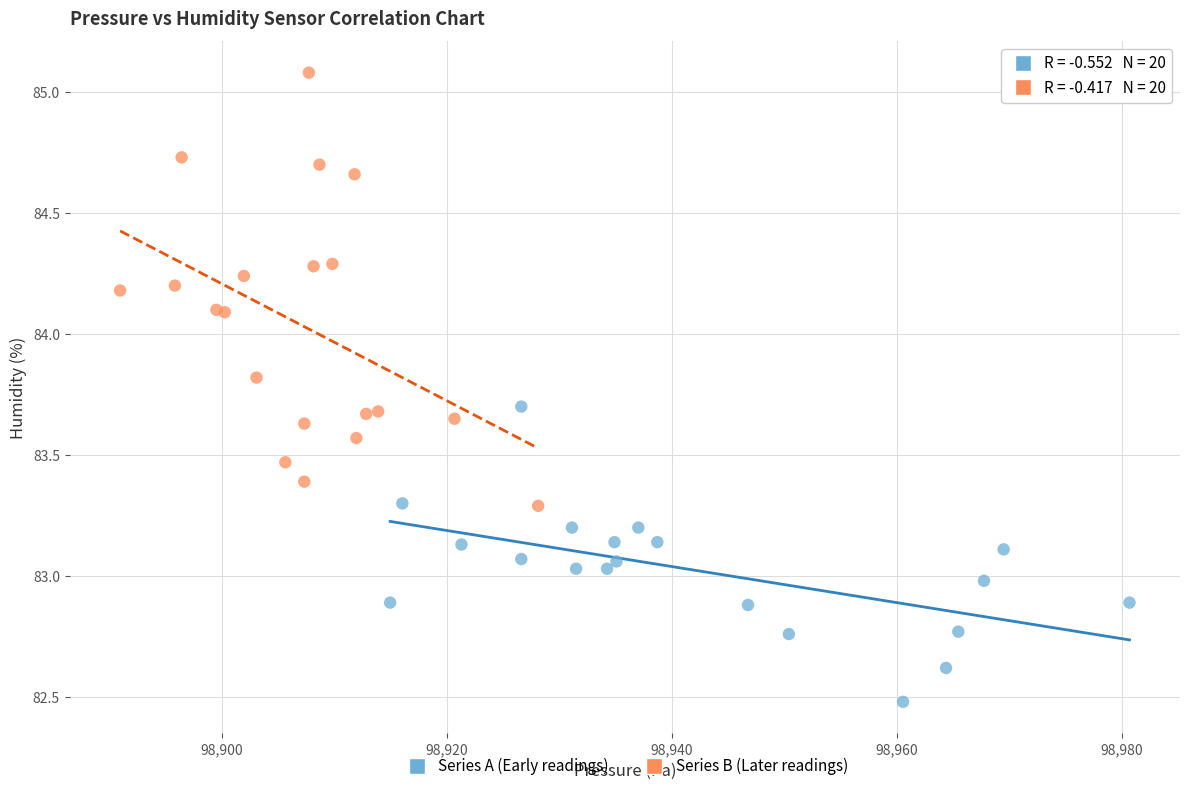

Which series has the widest spread of Y values?

Series B (Later readings)